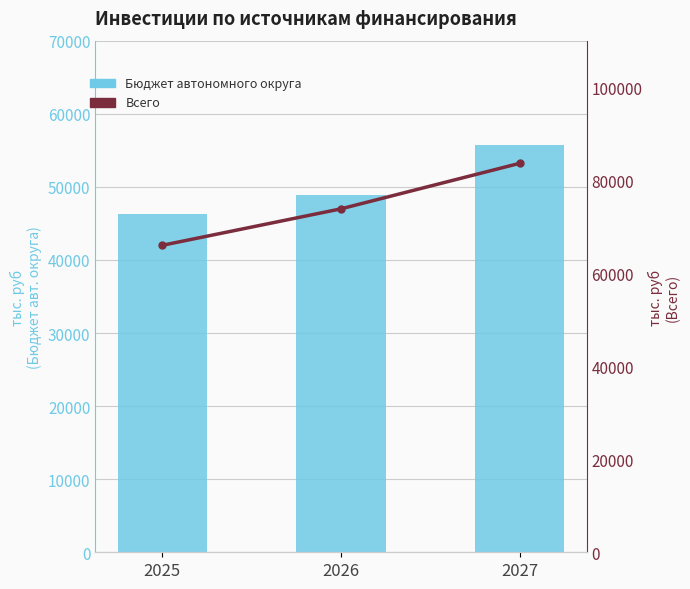

Between 2026 and 2027, which series saw the biggest shift?

Всего